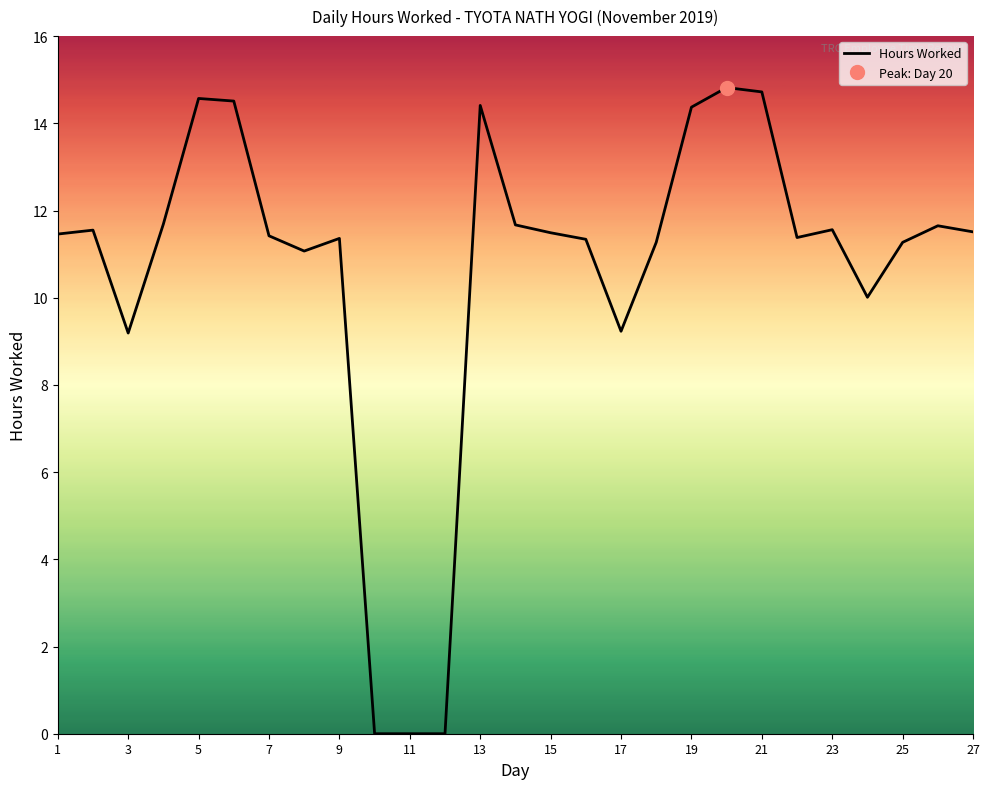

At which label is the value closest to 7?

3